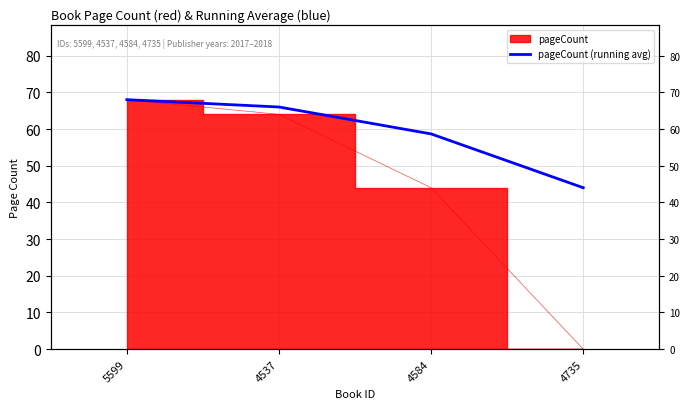

Reading left to right, extract all data points from this chart.

5599=68.0	4537=66.0	4584=58.7	4735=44.0